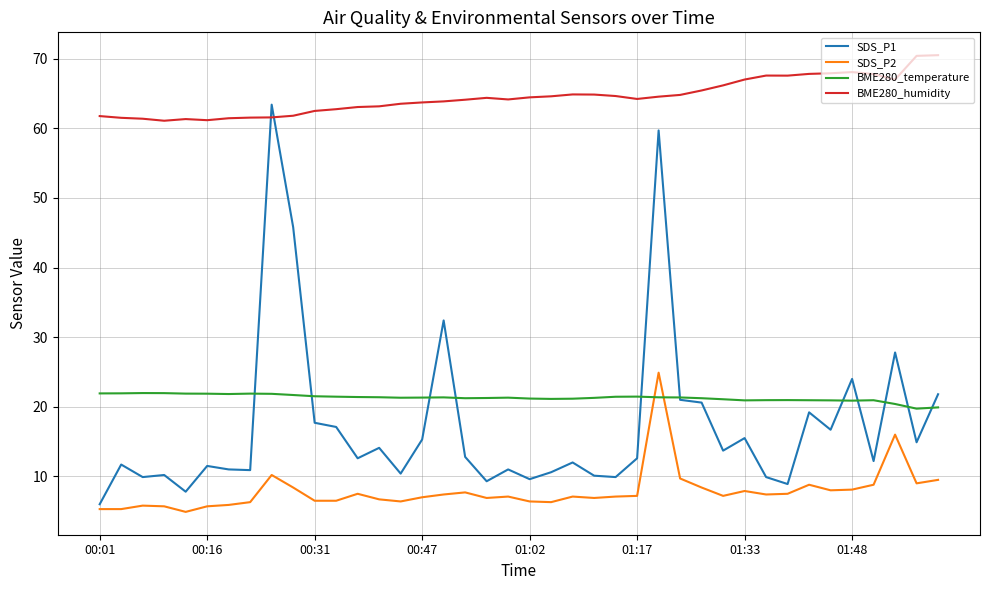

Which series has the largest total across all categories?

BME280_humidity